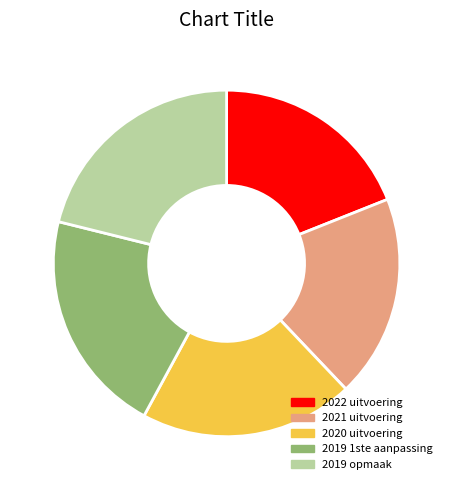

What is the ratio of the value at 2019 1ste aanpassing to the value at 2020 uitvoering?

1.0